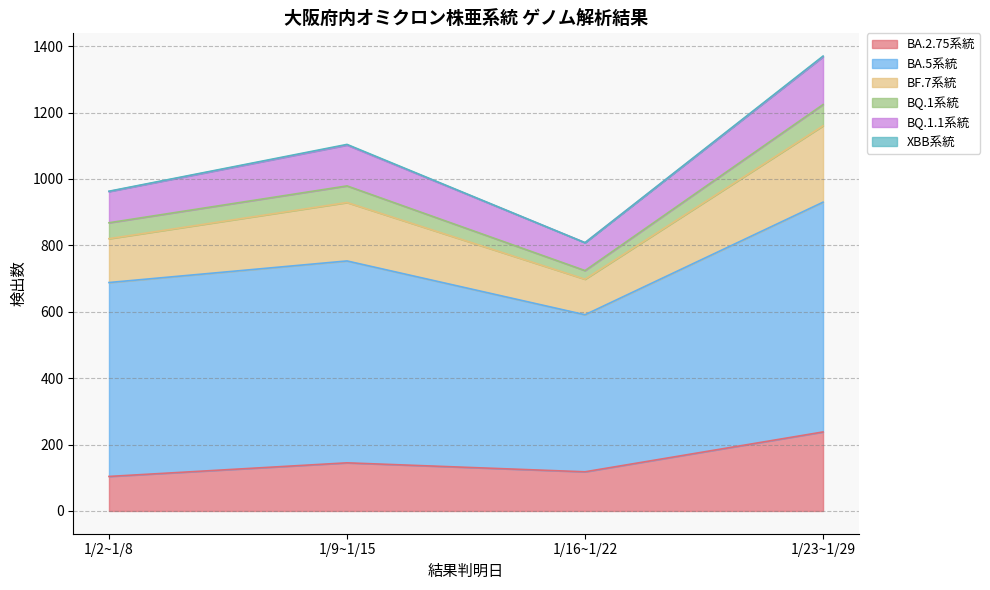

Which series has the largest total across all categories?

BA.5系統